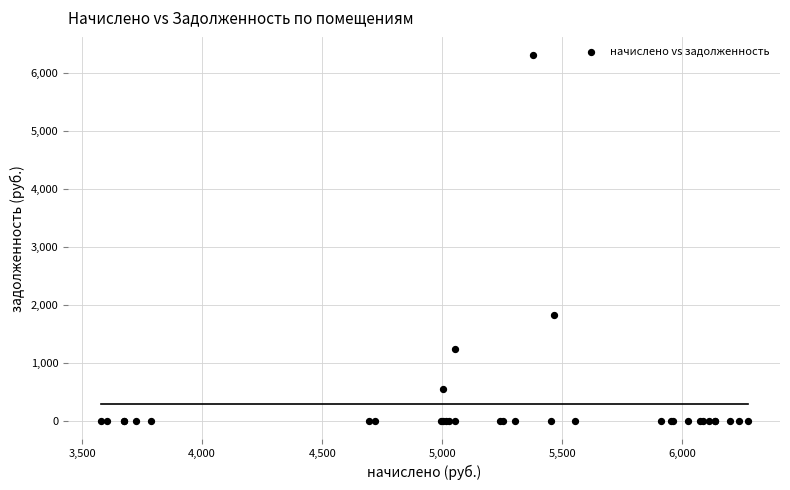

What Y value in the scatter plot is closest to 3151?

1821.6